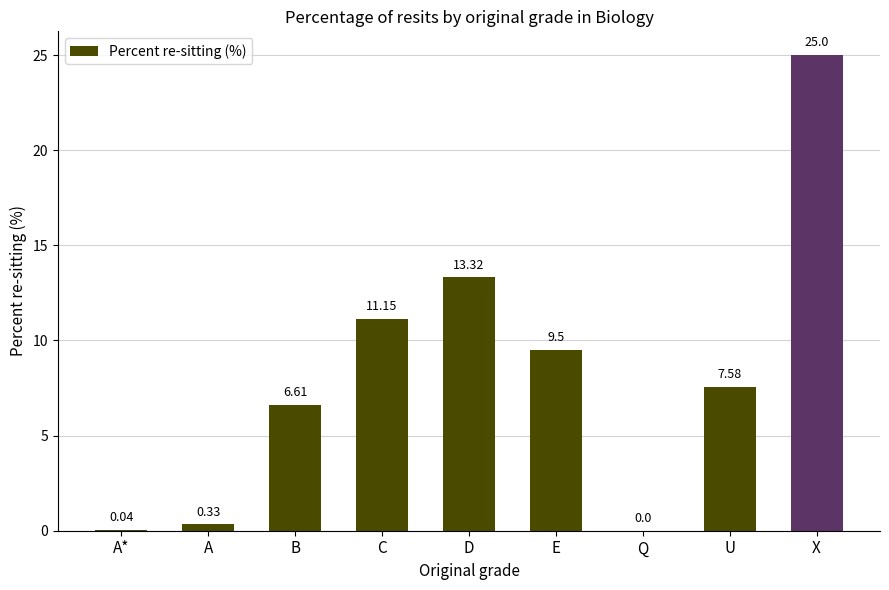

Which has a higher value, A or X?

X